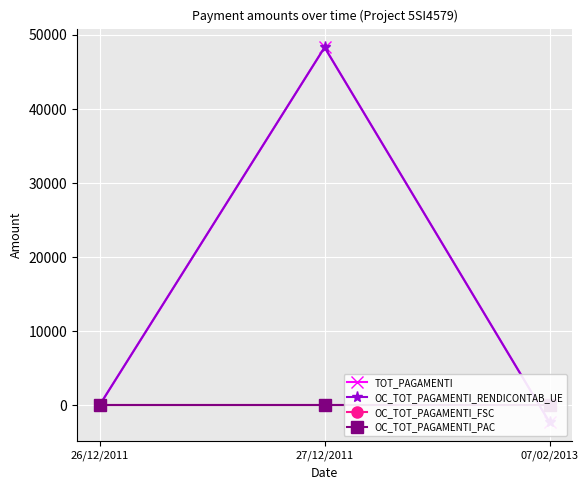

How many distinct data groups are displayed?

4